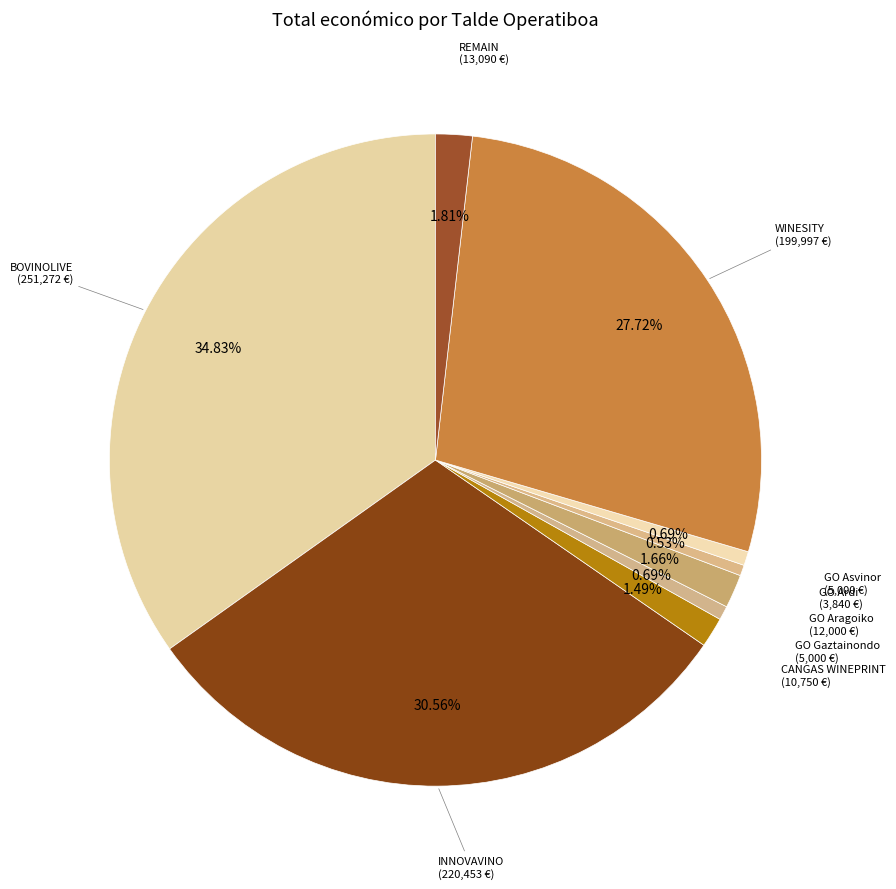

Which category has the biggest portion of the pie?

BOVINOLIVE